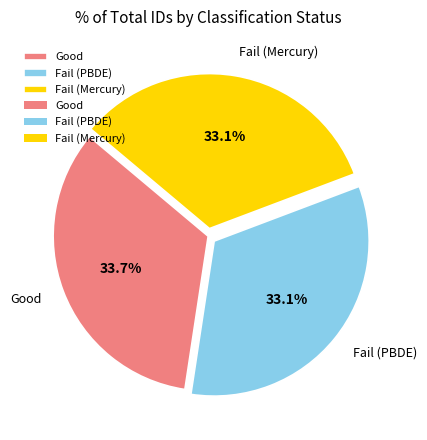

What portion of the pie excludes Fail (Mercury)?

66.9%